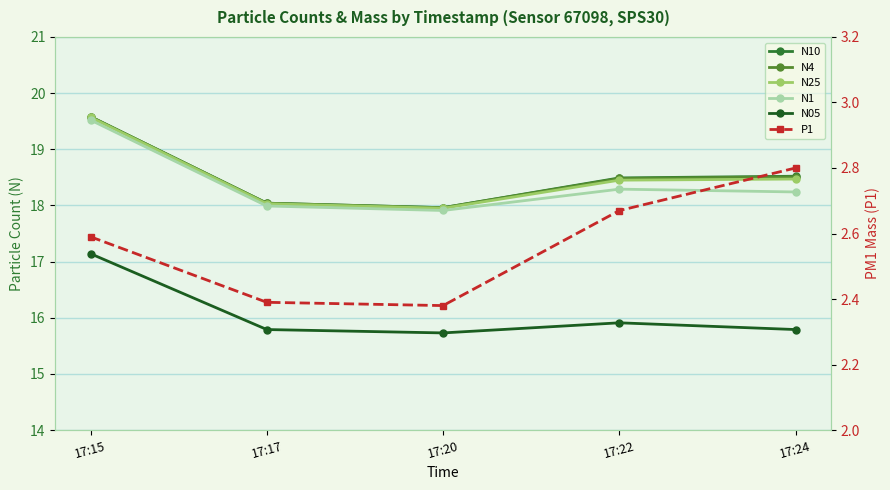

Rank the categories by N10 value from lowest to highest.

17:20, 17:17, 17:22, 17:24, 17:15